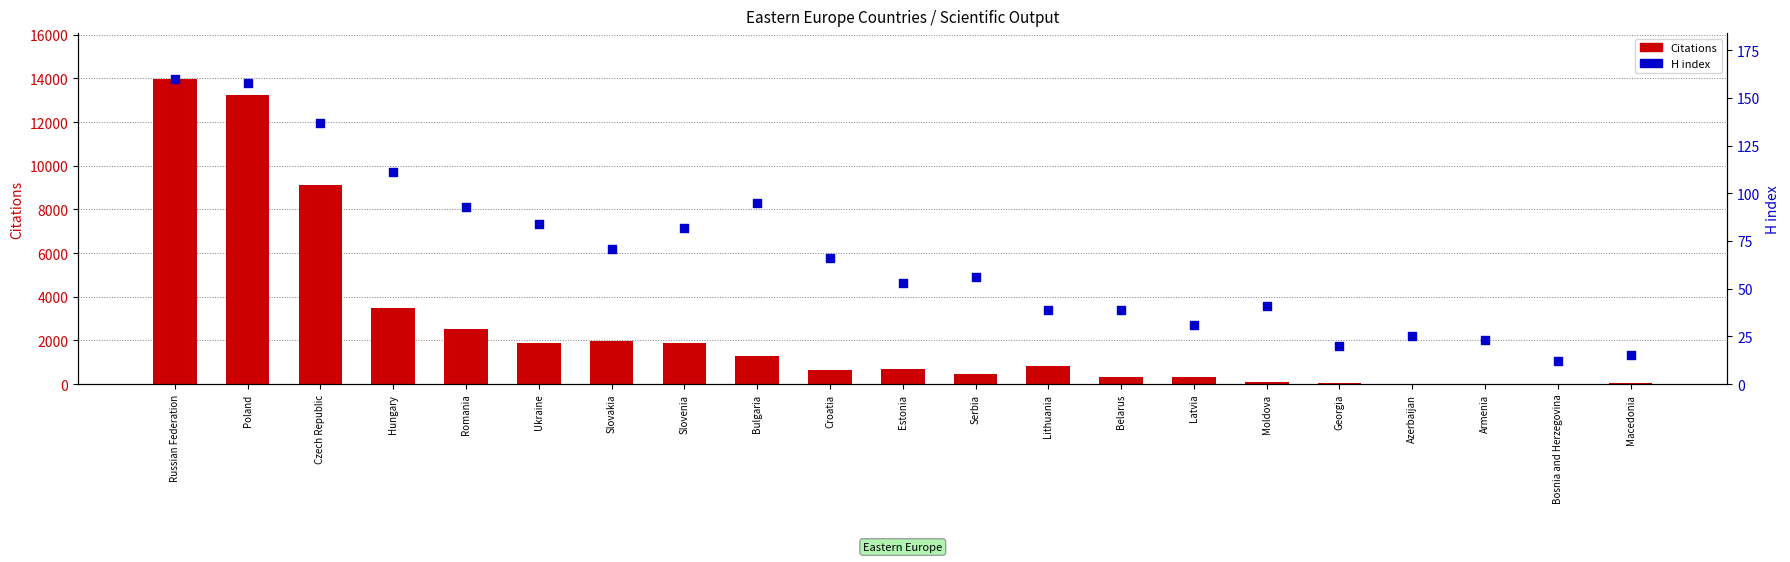

Which series reaches the minimum Y coordinate?

Citations